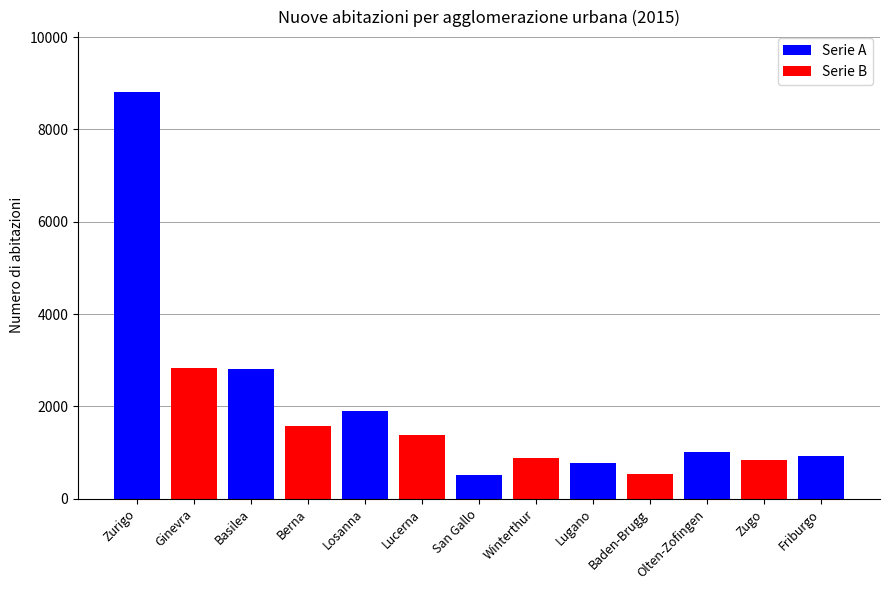

What position from the right is Friburgo?

1